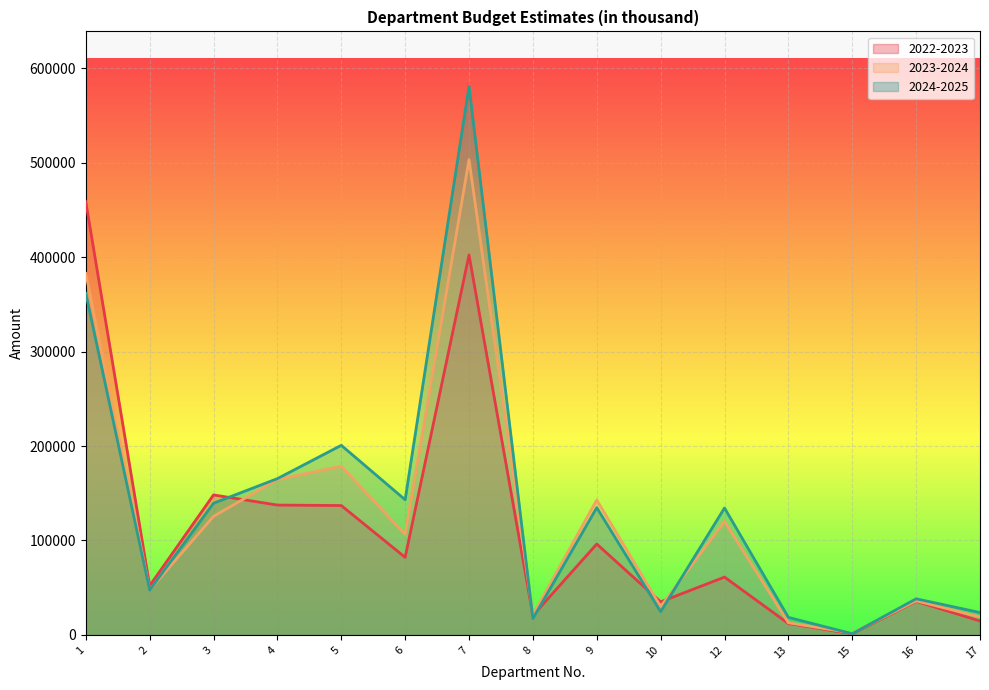

Which series ends up on top after the final intersection of 2023-2024 and 2022-2023?

2023-2024